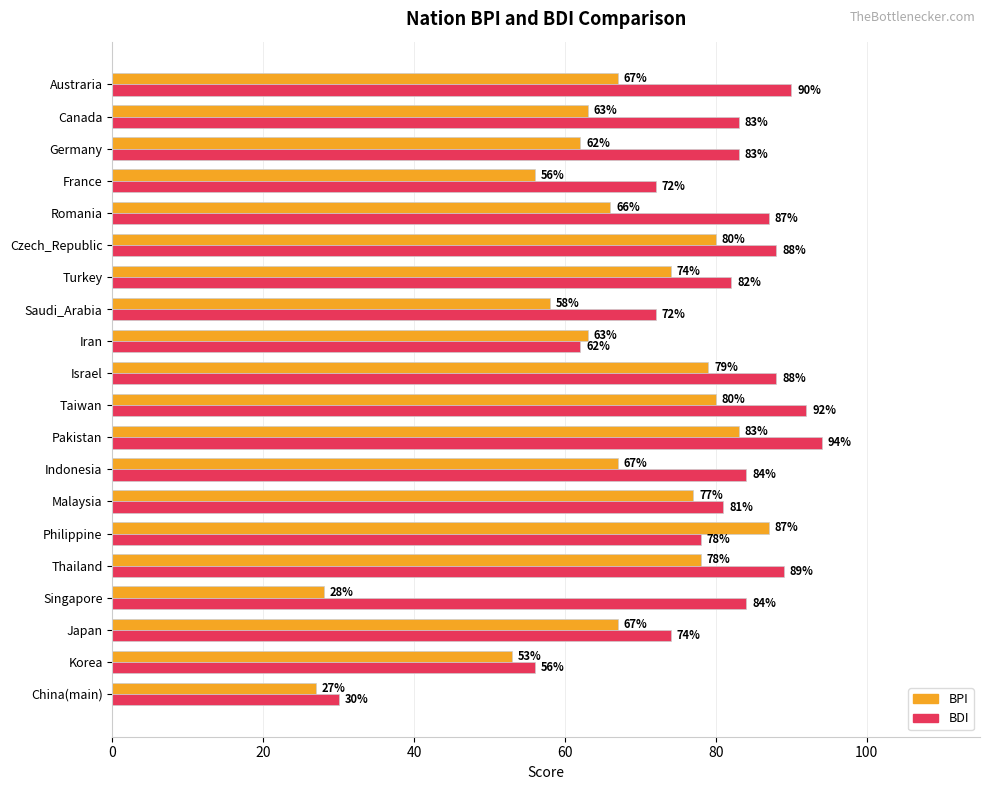

Rank the series at China(main) from highest to lowest value.

BDI, BPI